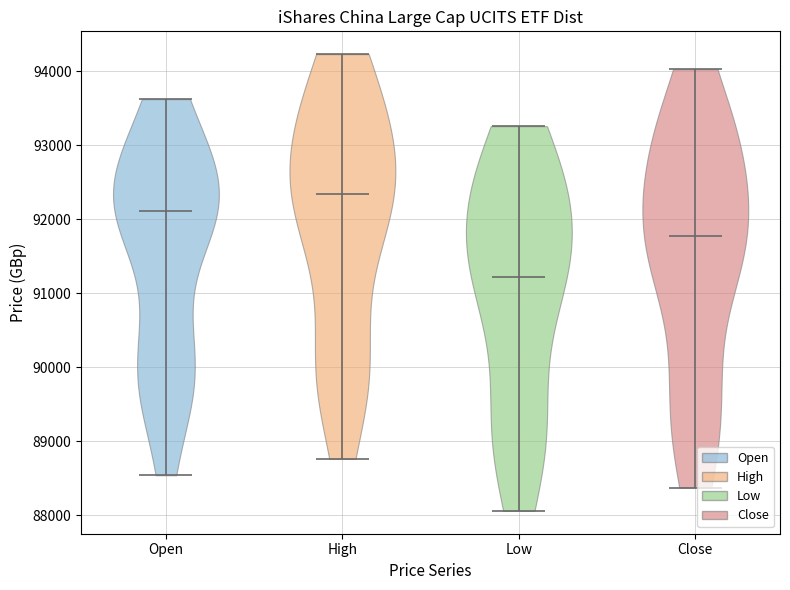

Reading left to right, read every violin against the y-axis: where its median line is, and the lowest and highest points it reaches. The values are not printed on the chart, so give them approximately, as read against the axis.

Open: median line 92100, lowest point 88500, highest point 93600
High: median line 92300, lowest point 88800, highest point 94200
Low: median line 91200, lowest point 88100, highest point 93300
Close: median line 91800, lowest point 88400, highest point 94000